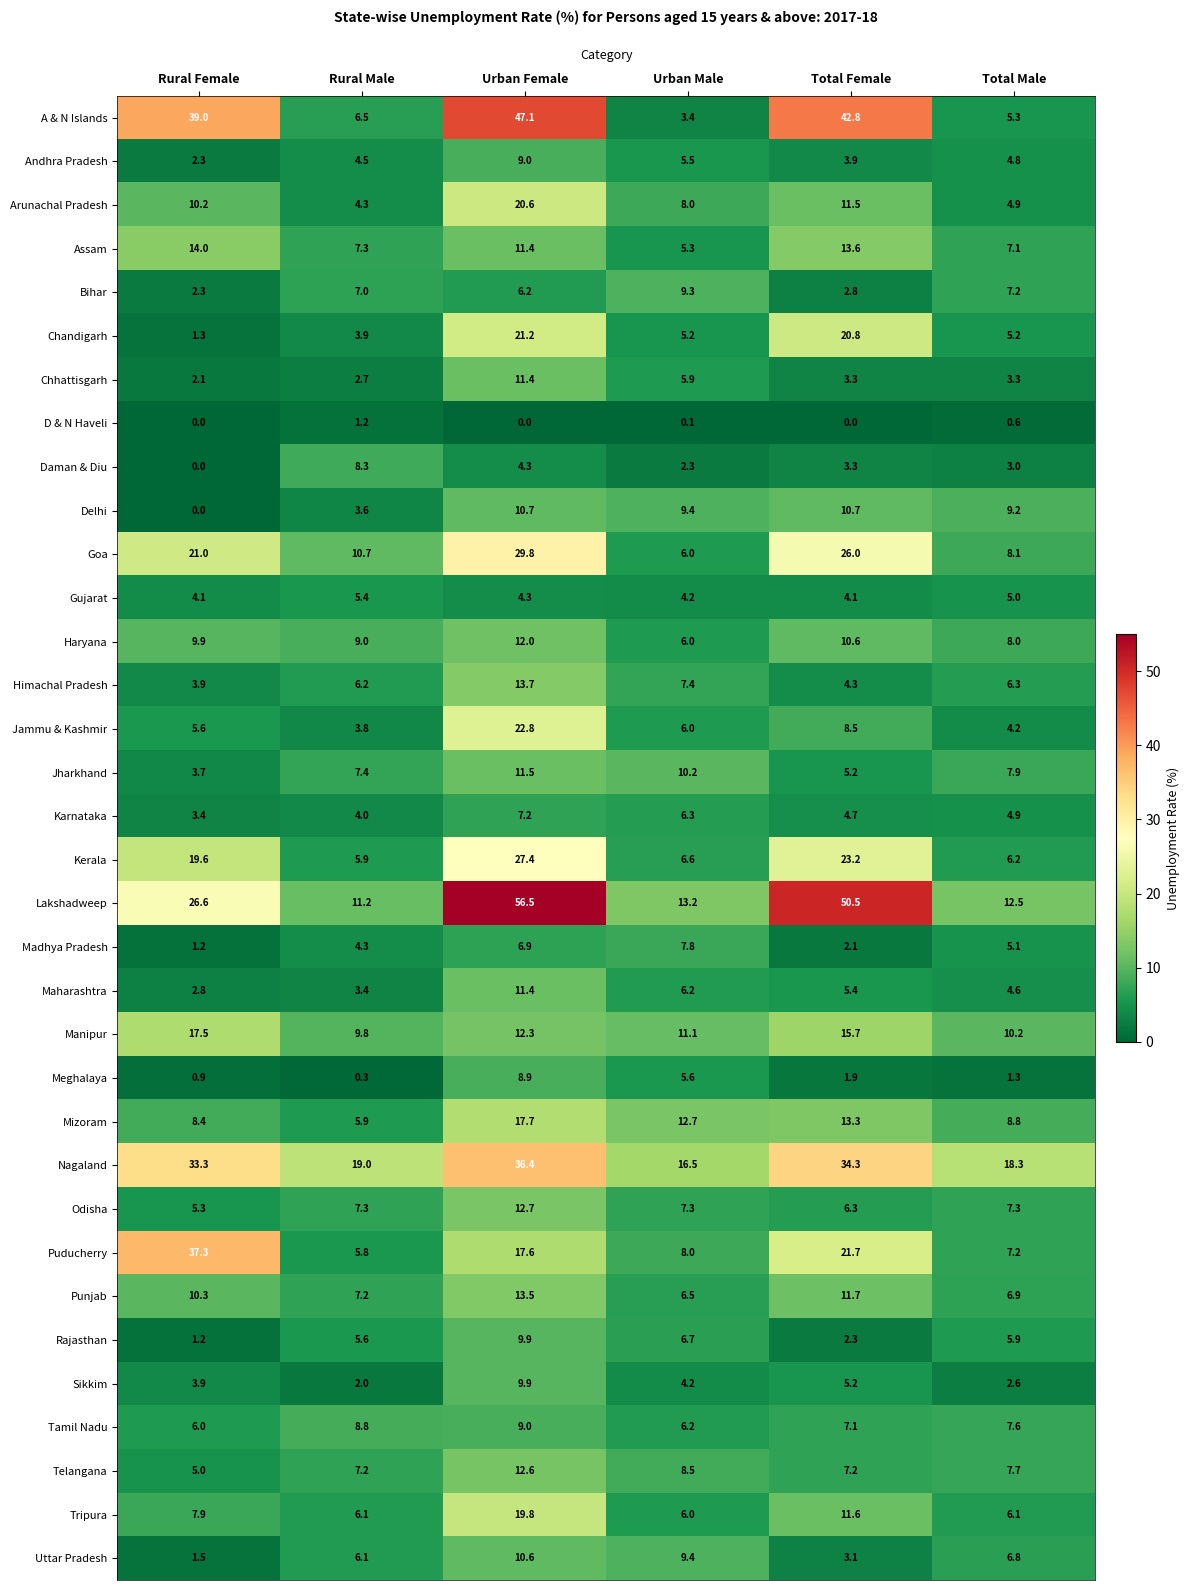

What is the difference between the maximum and minimum values in the Chhattisgarh series?

9.3